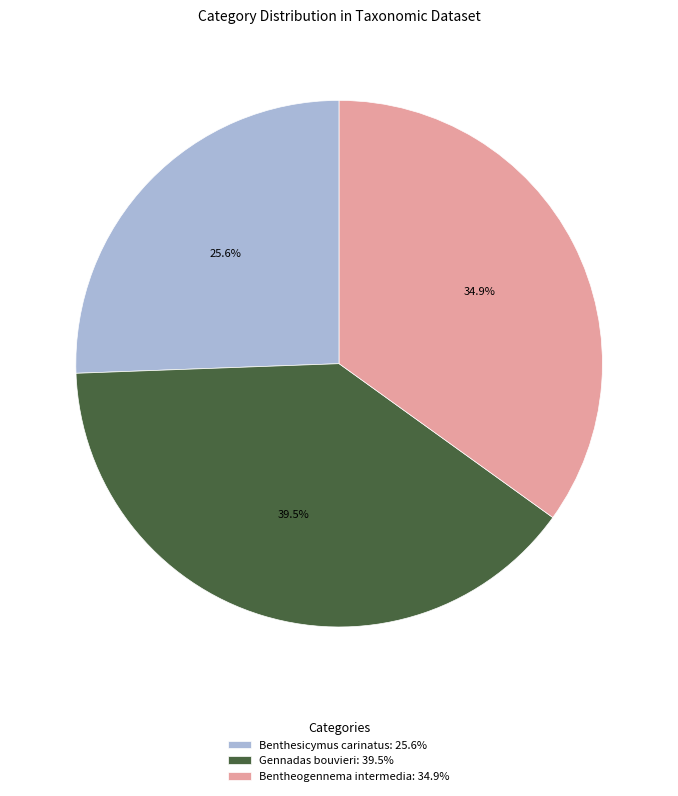

What percentage is the Benthesicymus carinatus slice, to the nearest percent?

26%